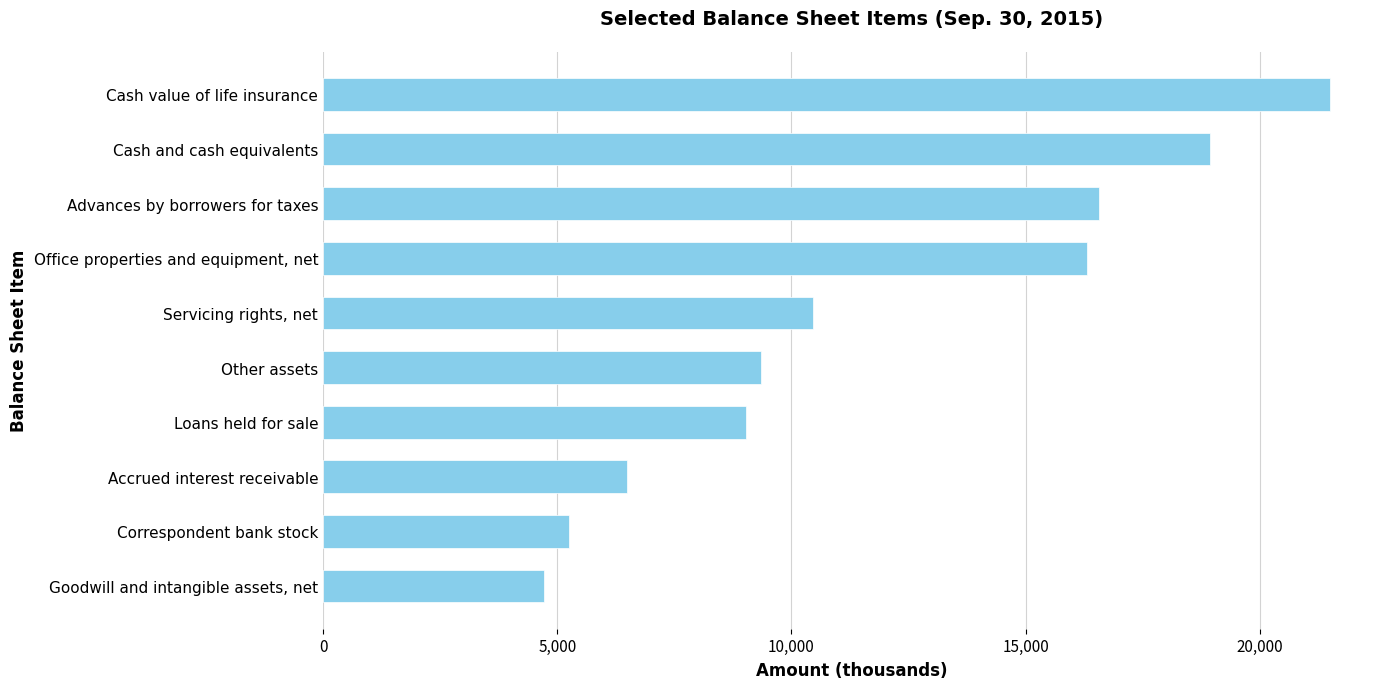

Where is the data nearest to the value 13108?

Servicing rights, net